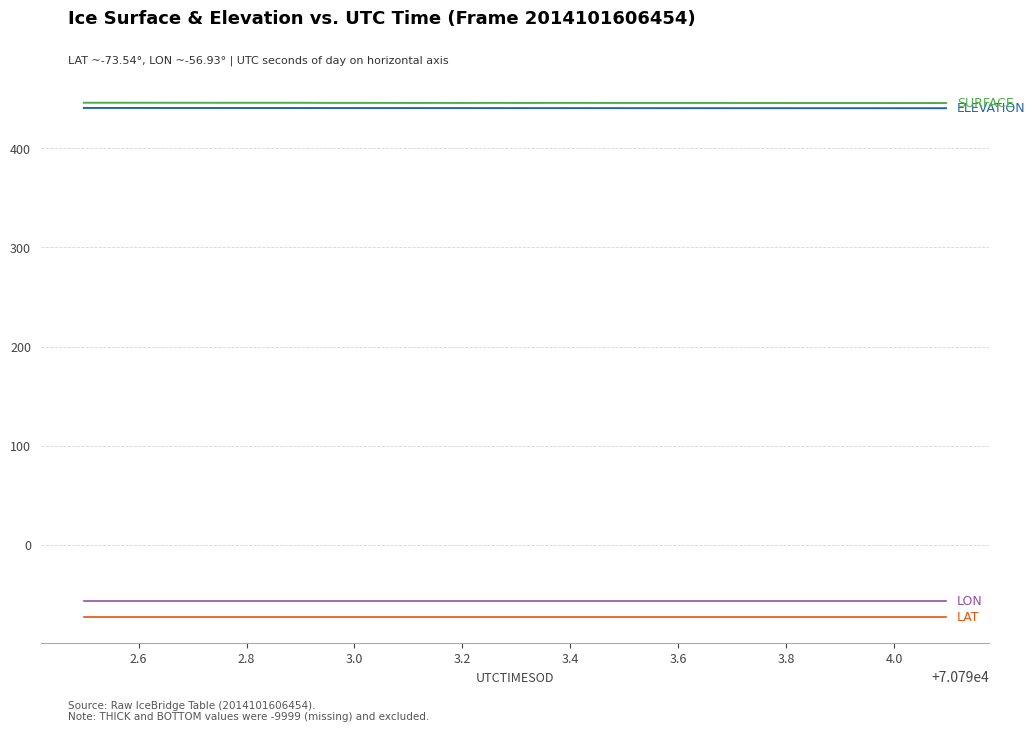

What is the maximum value shown in the chart?

446.1